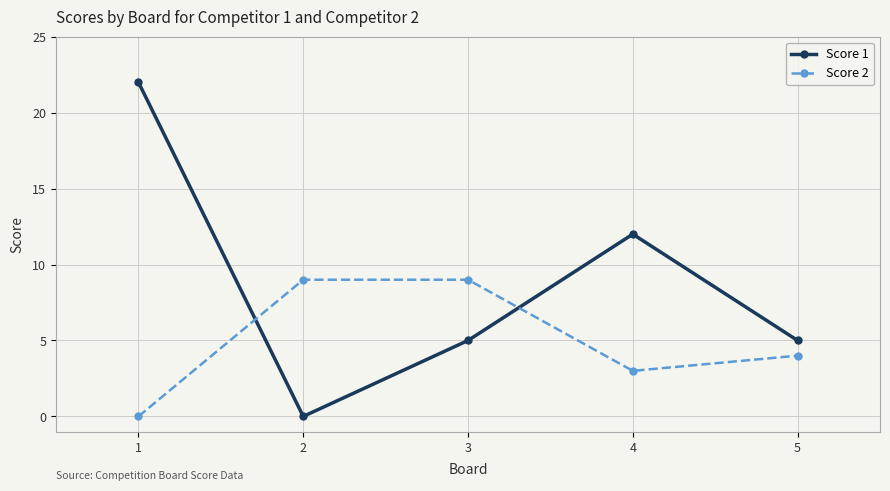

Count the Score 2 values in the range 3 to 9.

4